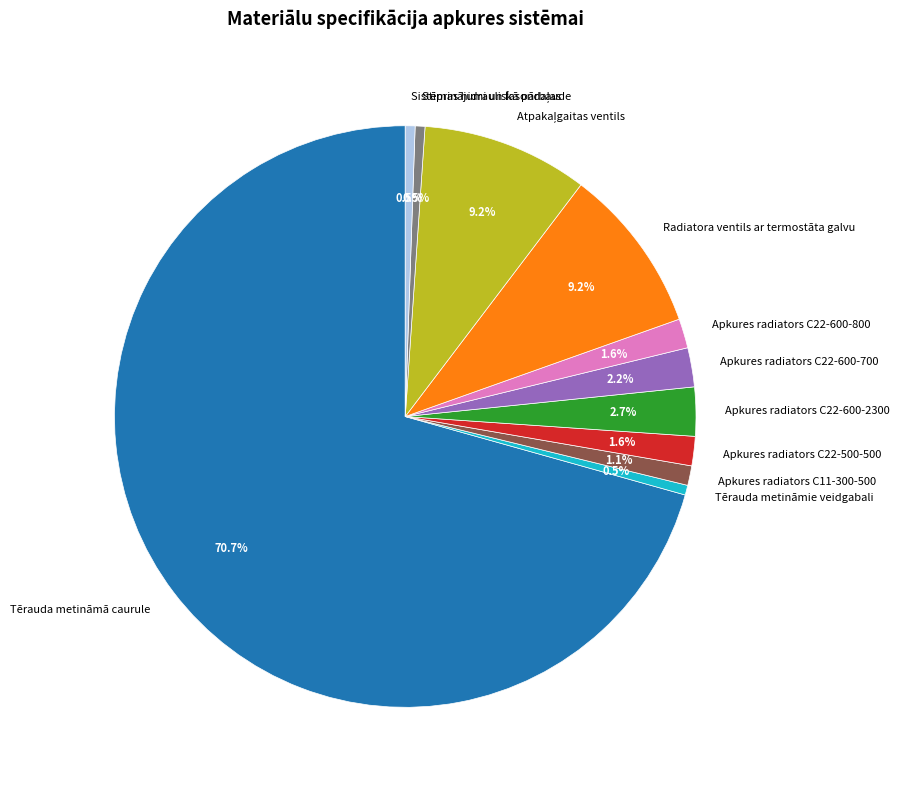

The Apkures radiators C22-600-800 slice represents 2% of the pie. True or false?

True